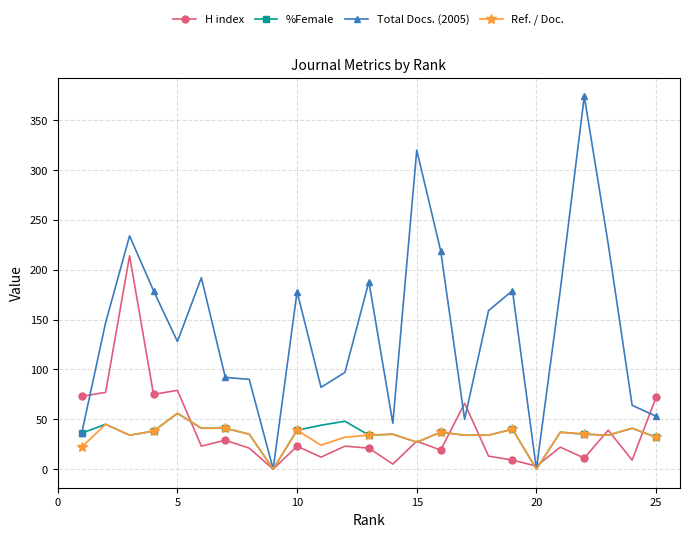

Which series has the largest range (max minus min)?

Total Docs. (2005)